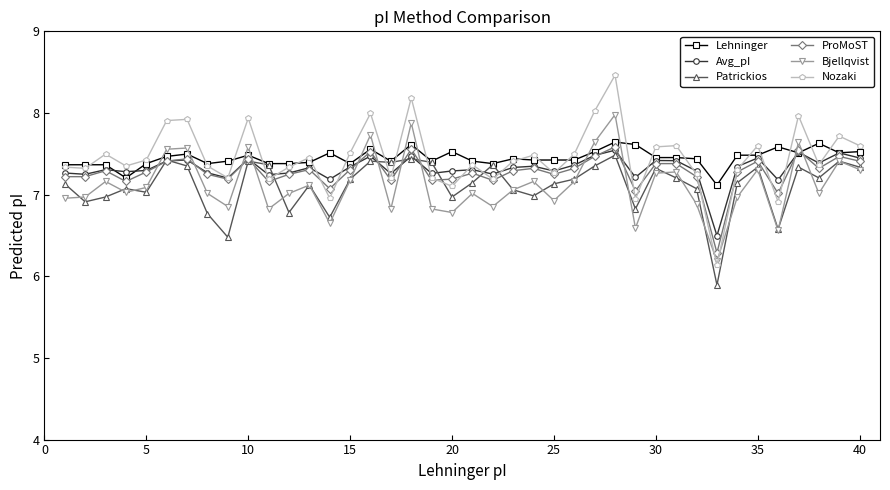

At how many categories does at least one series exceed 6?

40